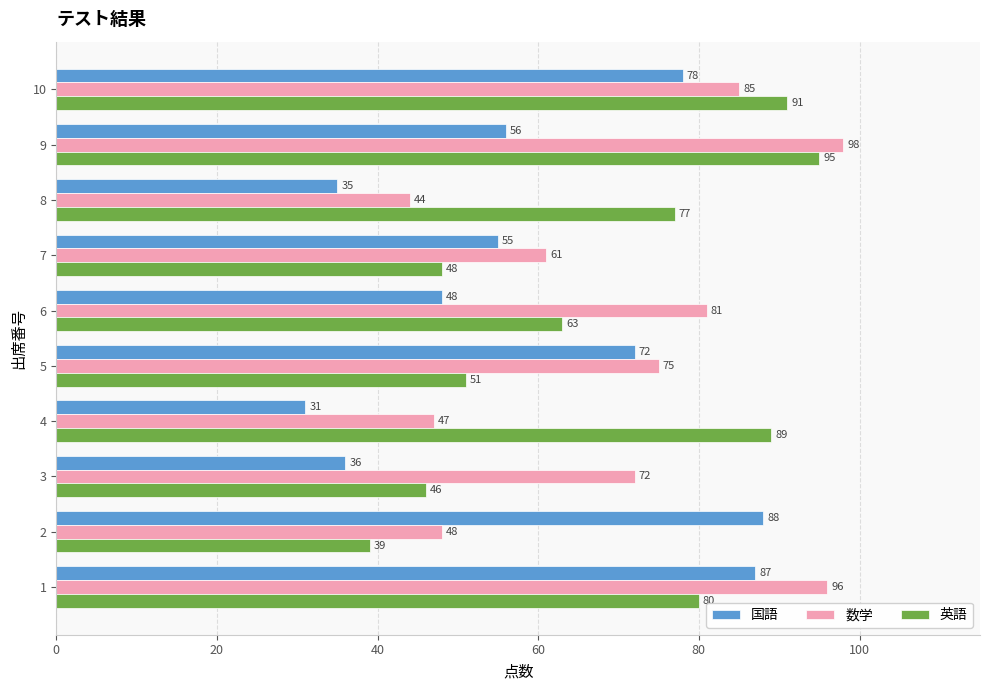

Which series has the widest spread of values?

国語